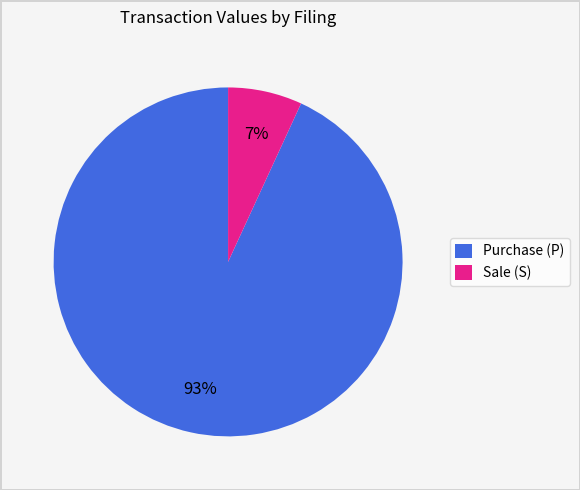

Rank the categories by value from lowest to highest.

Sale (S), Purchase (P)